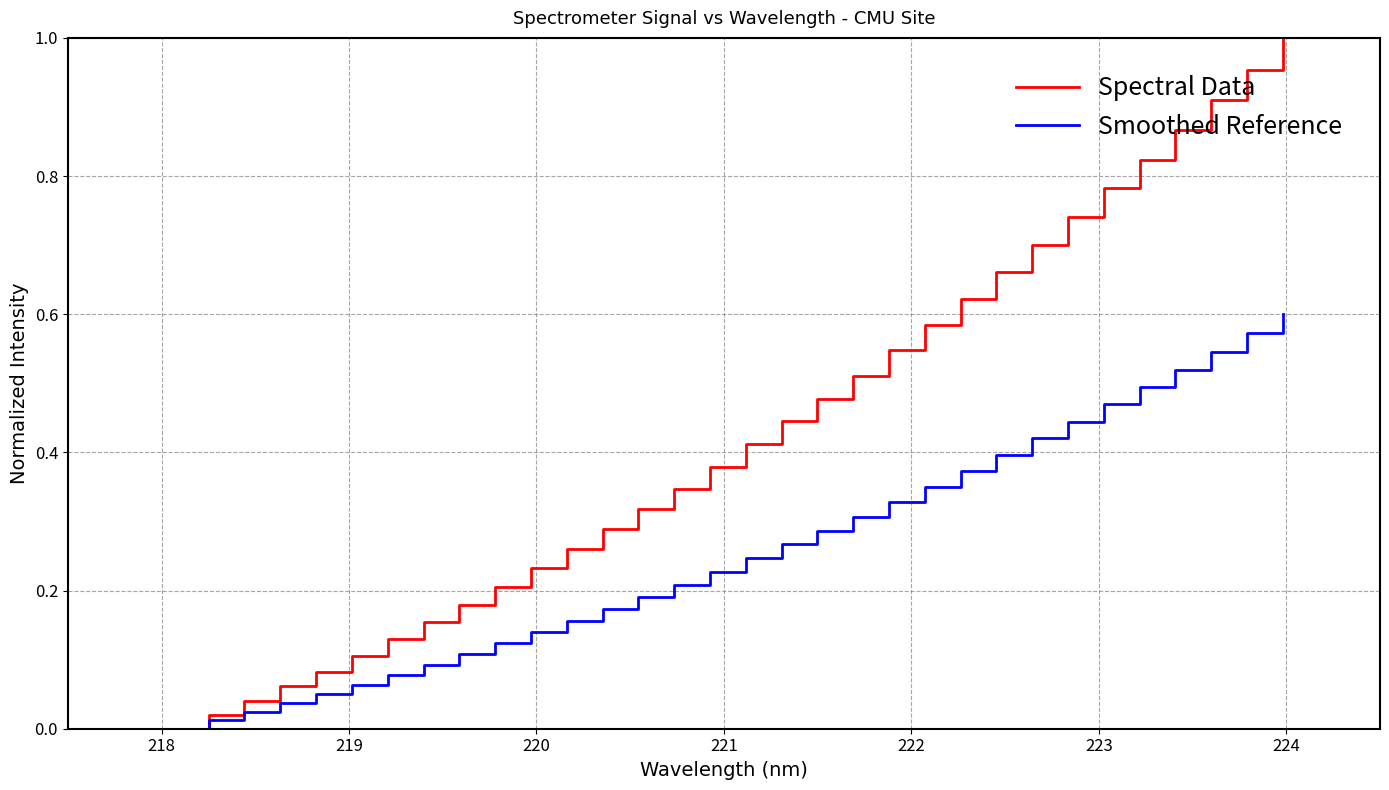

Rank the series by their maximum value, from lowest to highest.

Smoothed Reference, Spectral Data